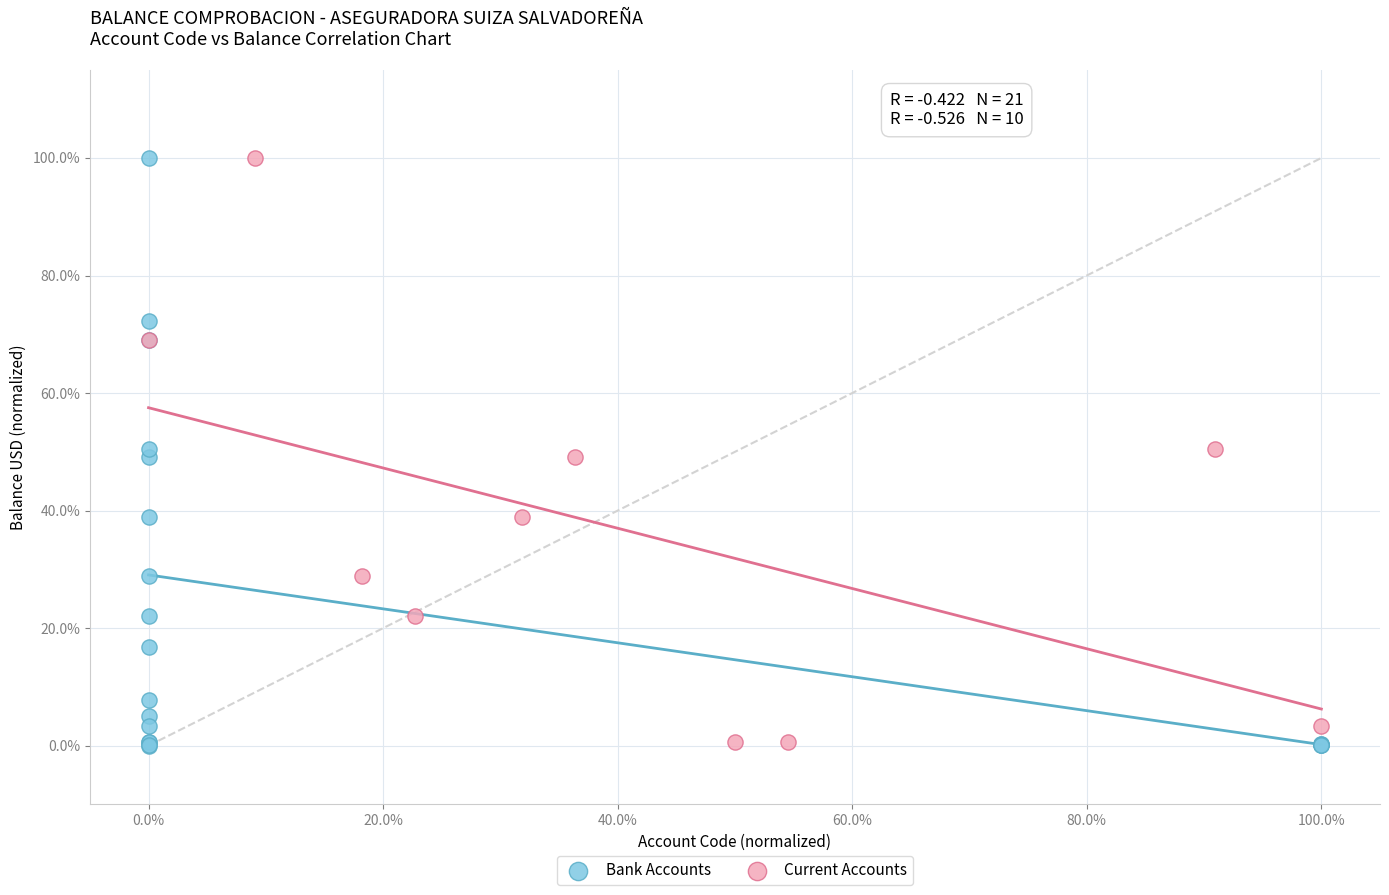

Which series has the widest spread of Y values?

Bank Accounts